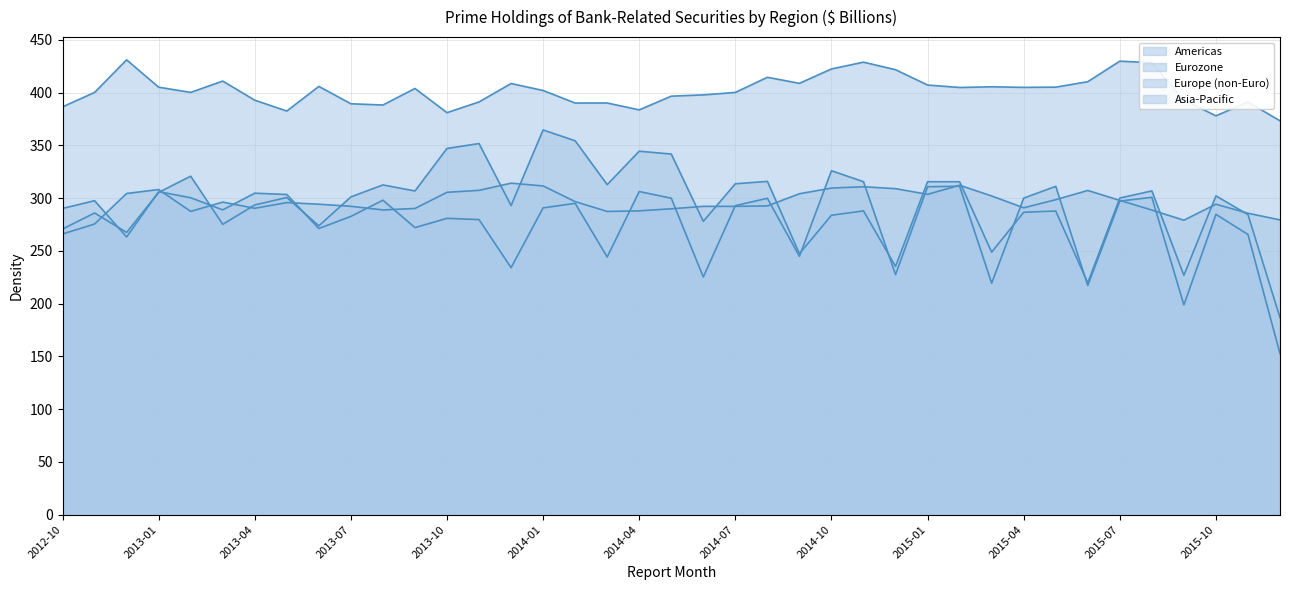

How many intersections are there between Asia-Pacific and Europe (non-Euro)?

19